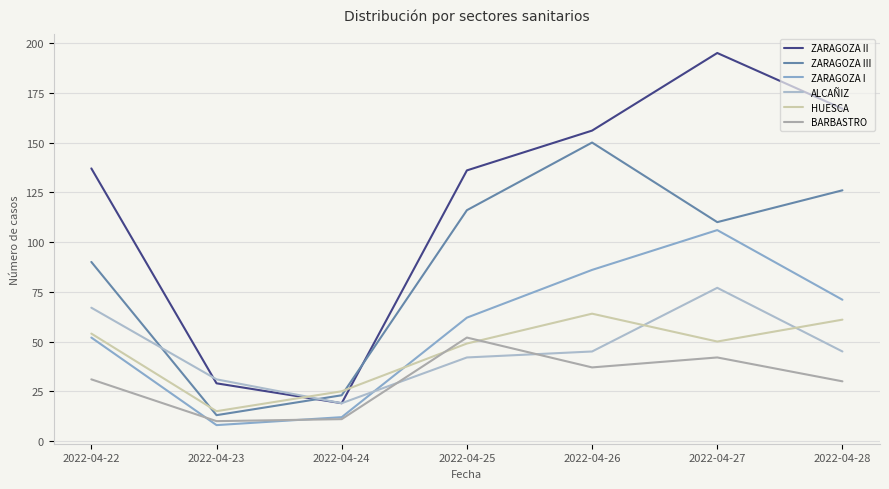

True or false: ZARAGOZA I and HUESCA cross at least once.

True